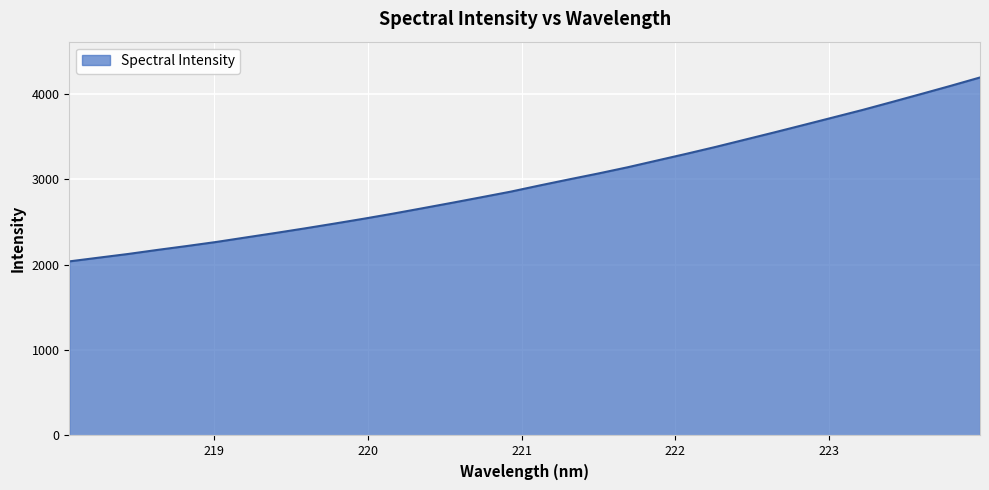

How many values exceed 2928?

16